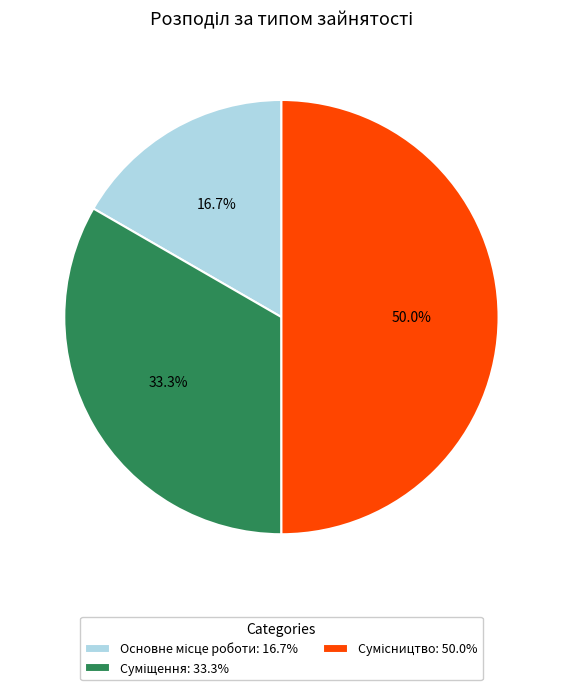

Which has a higher value, Основне місце роботи or Суміщення?

Суміщення